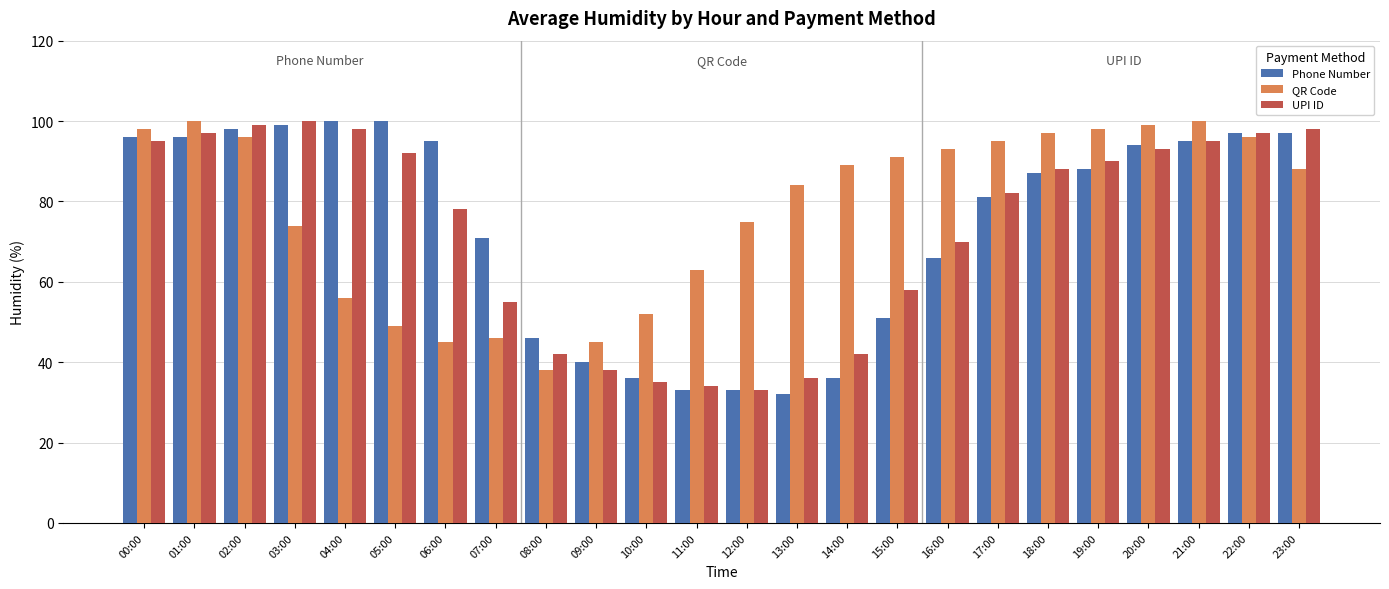

What is the label of the 6th bar from the right?

18:00